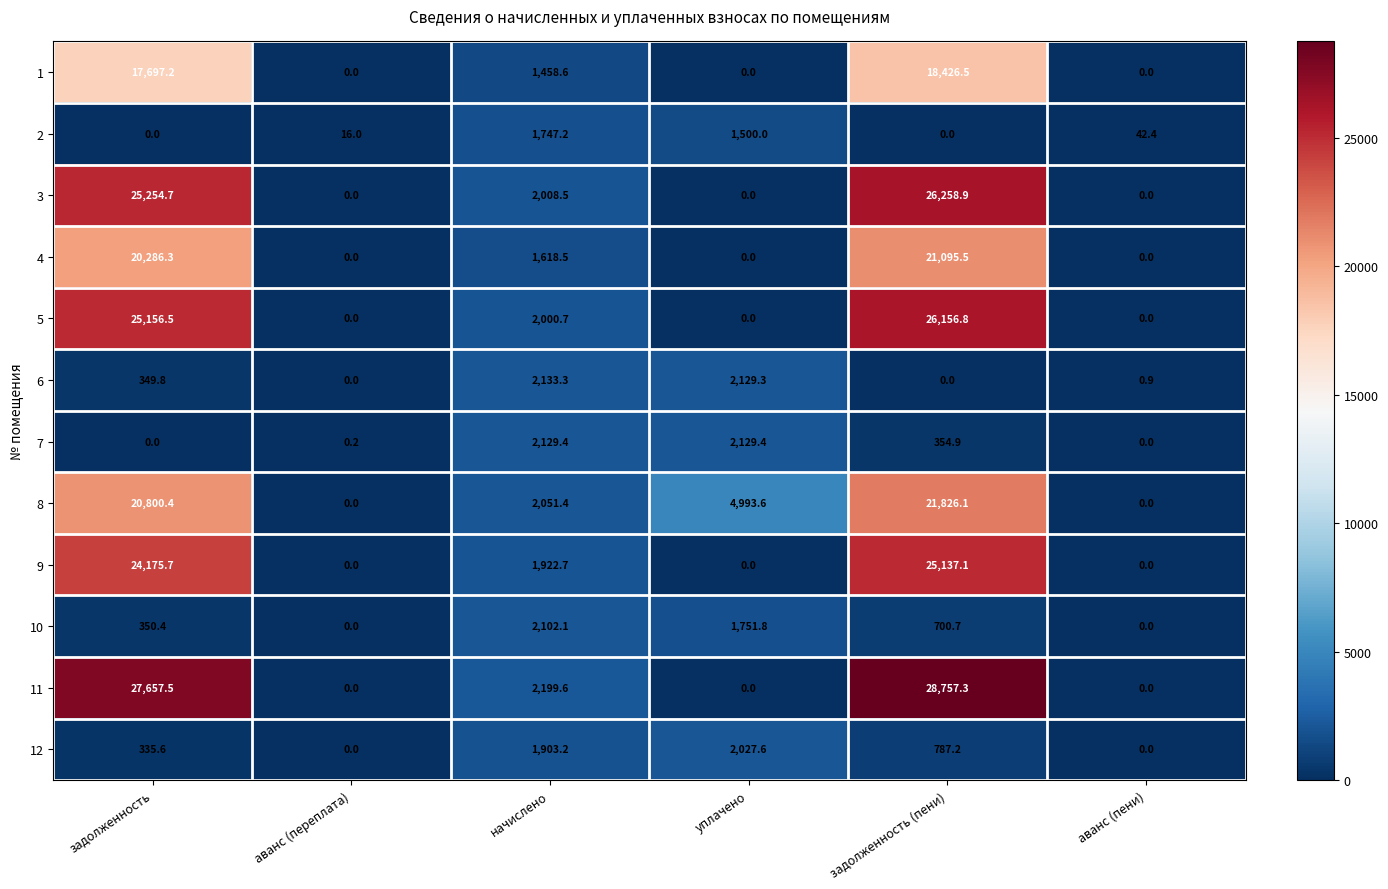

At which category does the chart reach its peak across all series?

задолженность (пени)